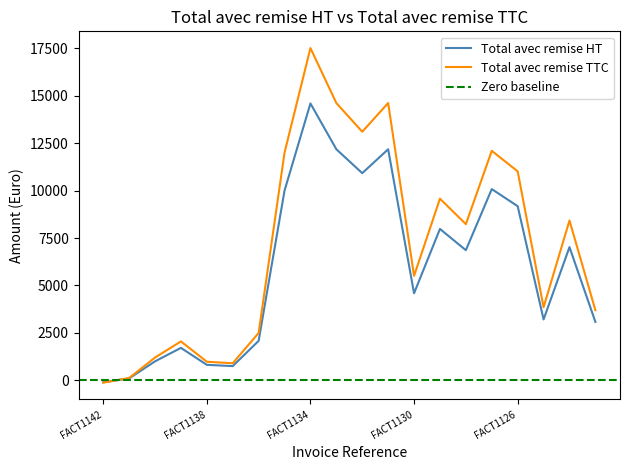

At which category is the sum across all series the highest?

FACT1134